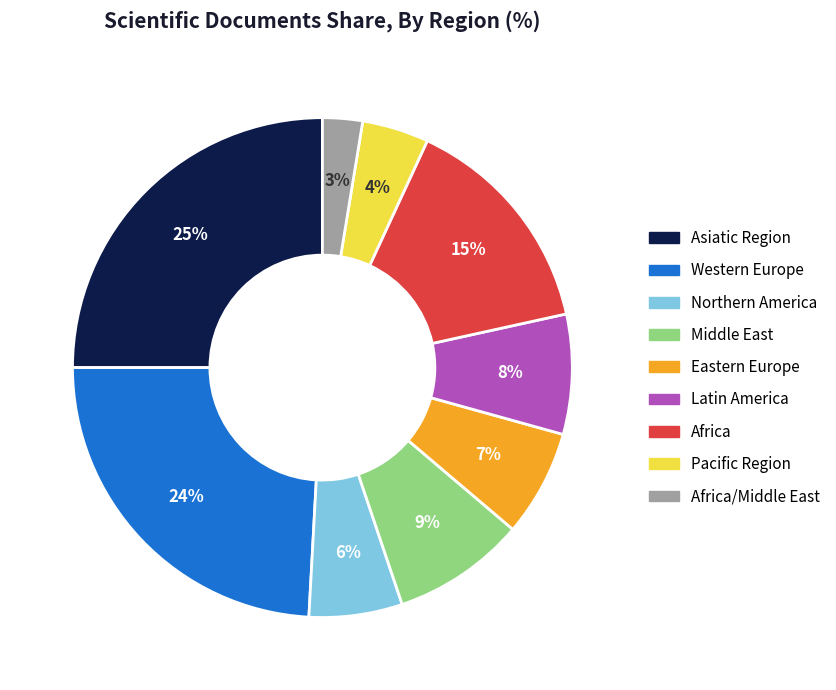

Which category has the smallest portion of the pie?

Africa/Middle East